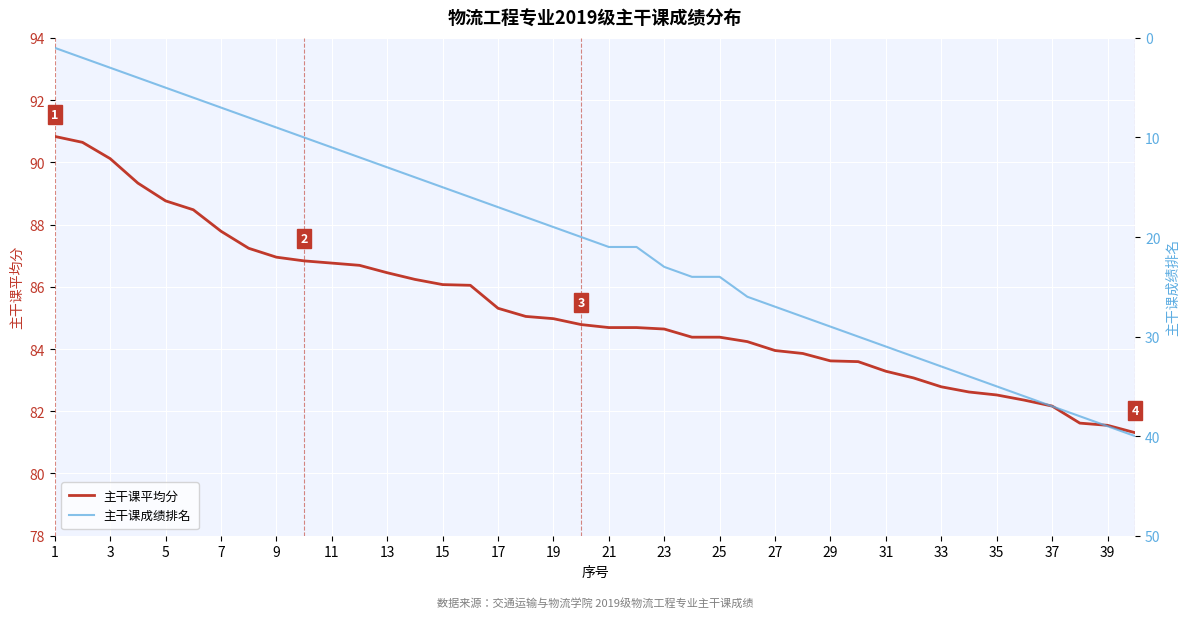

True or false: 主干课平均分 has a value of 87.0 at 9.

True